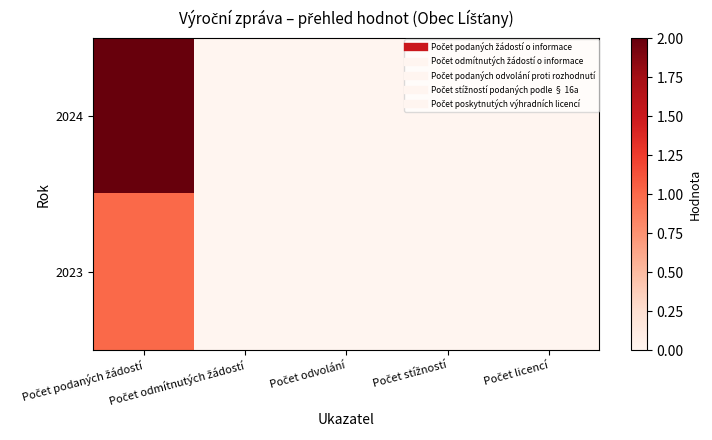

Rank the series by their maximum value, from highest to lowest.

2024, 2023